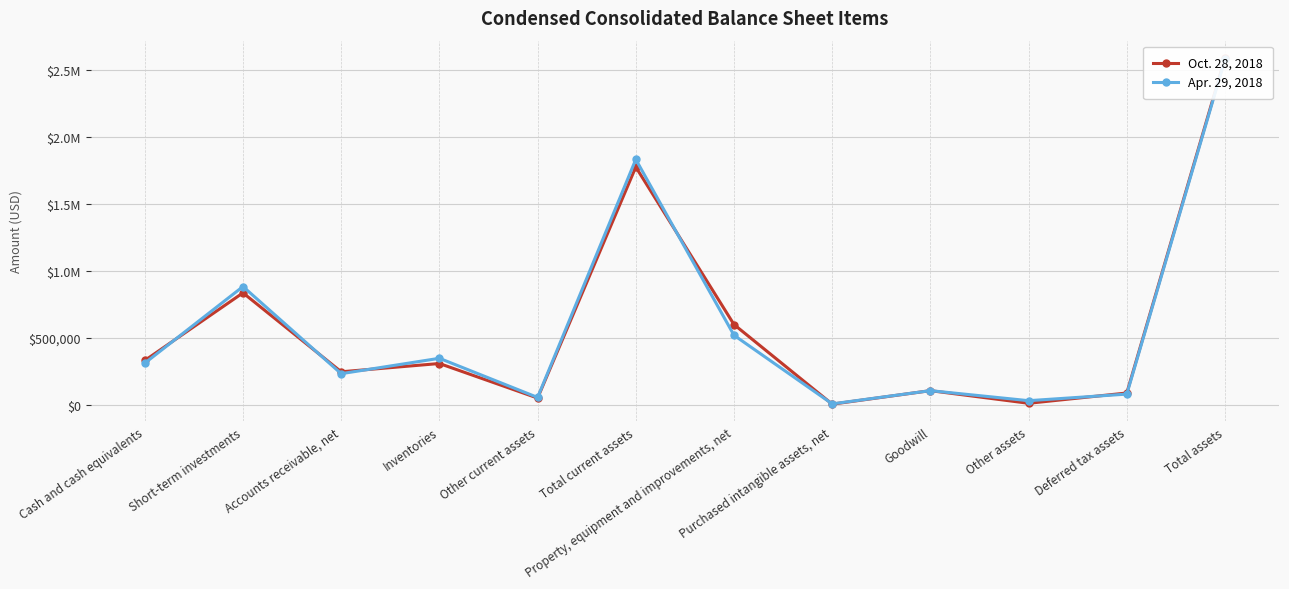

Is it true that Apr. 29, 2018 equals 519539 at Inventories?

False